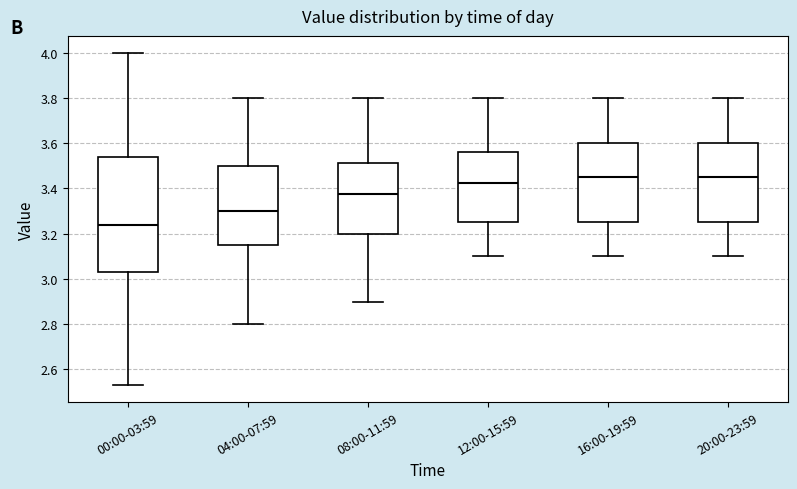

Reading left to right, read every box against the y-axis: the position of its median line, the range the box covers, and the ends of its whiskers. The values are not printed on the chart, so give them approximately, as read against the axis.

00:00-03:59: median 3.24, box 3.04 to 3.54, whiskers 2.54 to 4.00
04:00-07:59: median 3.30, box 3.16 to 3.50, whiskers 2.80 to 3.80
08:00-11:59: median 3.38, box 3.20 to 3.52, whiskers 2.90 to 3.80
12:00-15:59: median 3.42, box 3.26 to 3.56, whiskers 3.10 to 3.80
16:00-19:59: median 3.46, box 3.26 to 3.60, whiskers 3.10 to 3.80
20:00-23:59: median 3.46, box 3.26 to 3.60, whiskers 3.10 to 3.80